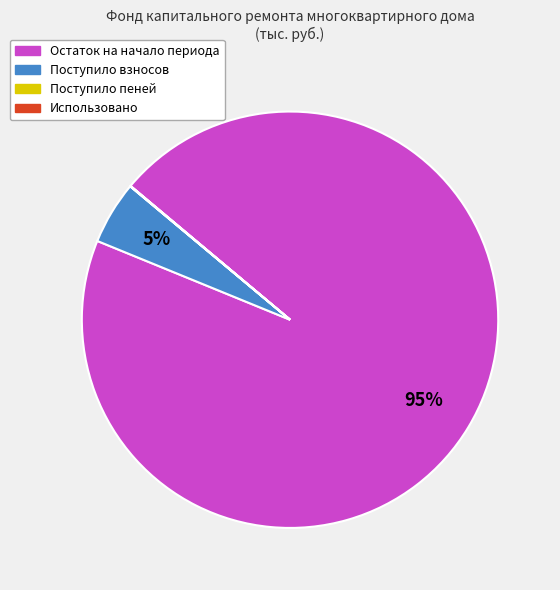

To the nearest percent, what is the average slice percentage?

25%